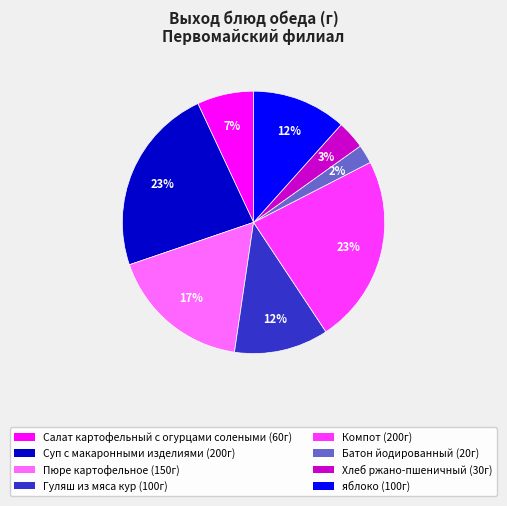

To the nearest percent, what portion does Компот represent?

23%